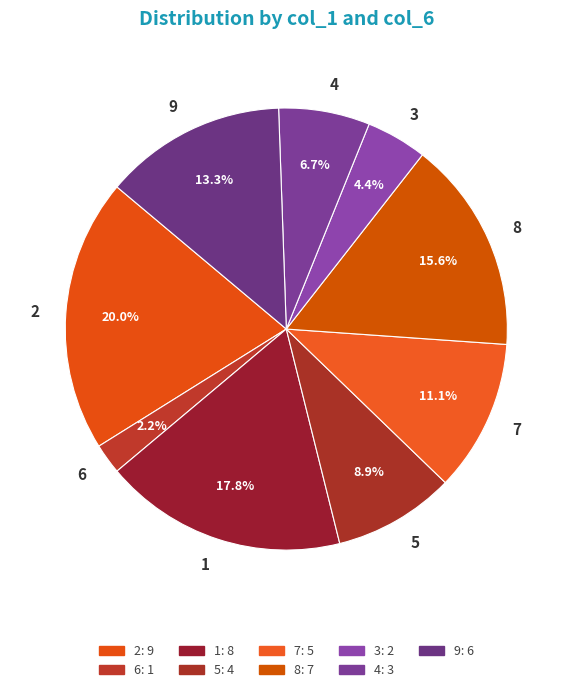

What is the ratio of the value at 9 to the value at 2?

0.7